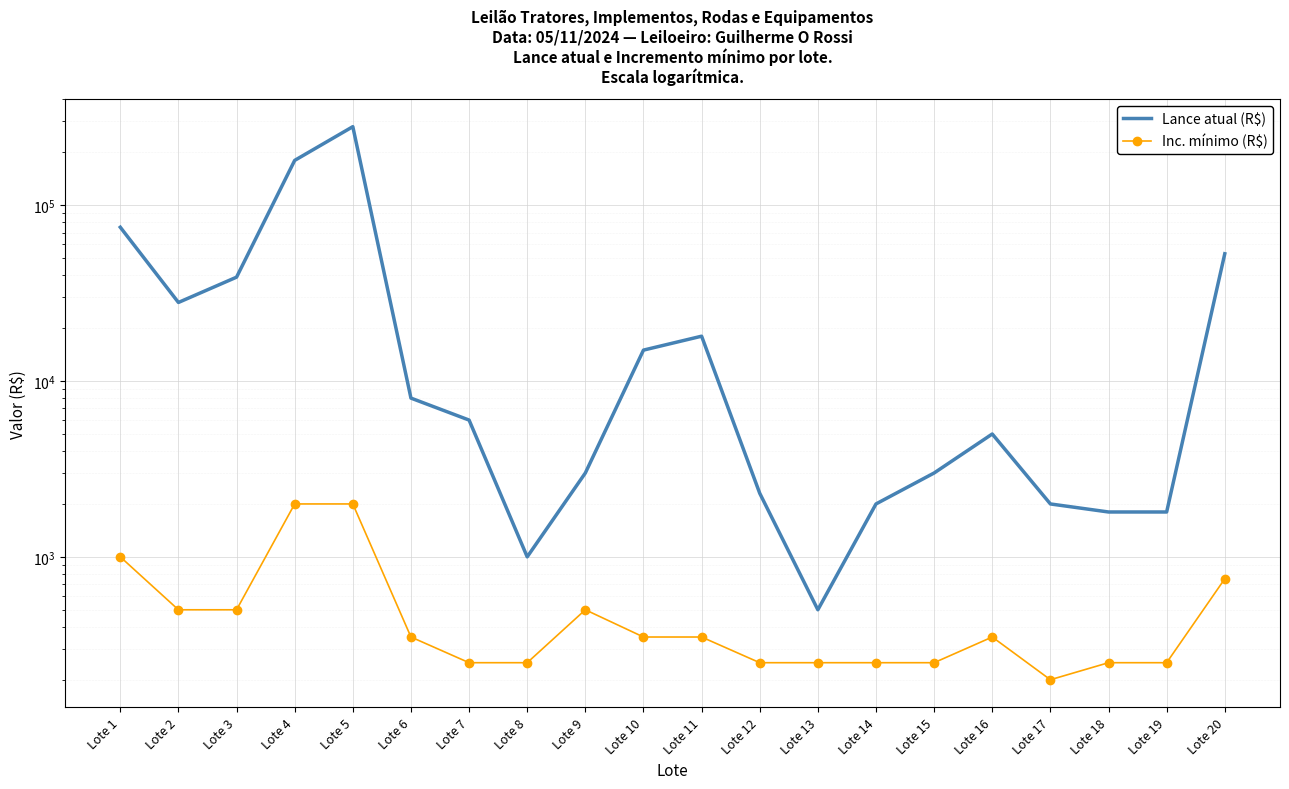

Is the value of Lance atual (R$) at Lote 5 greater than the value of Inc. mínimo (R$) at Lote 2?

Yes